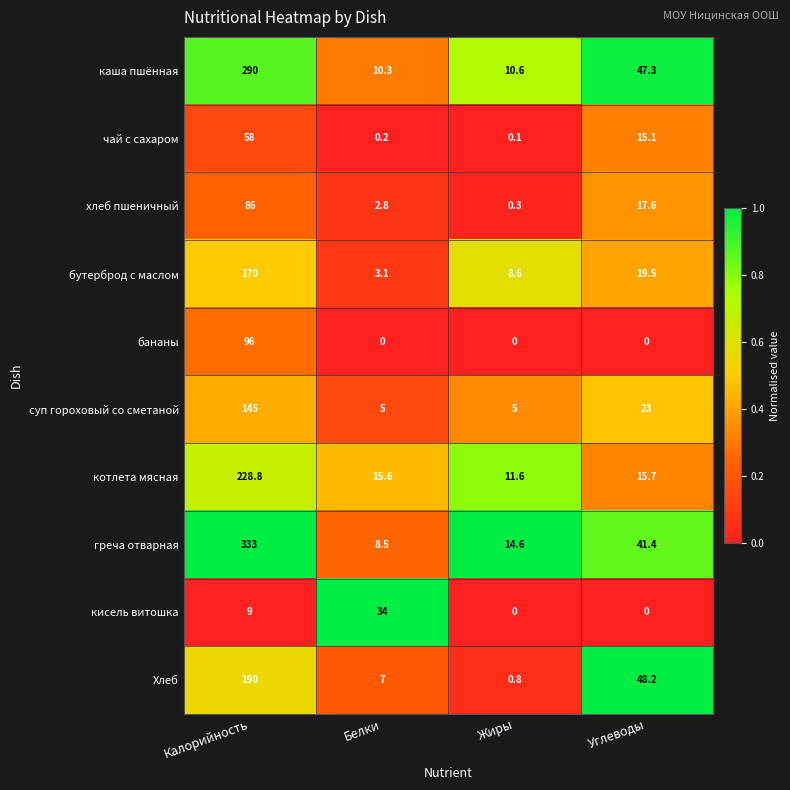

What is the total value across all series at Углеводы?

227.8